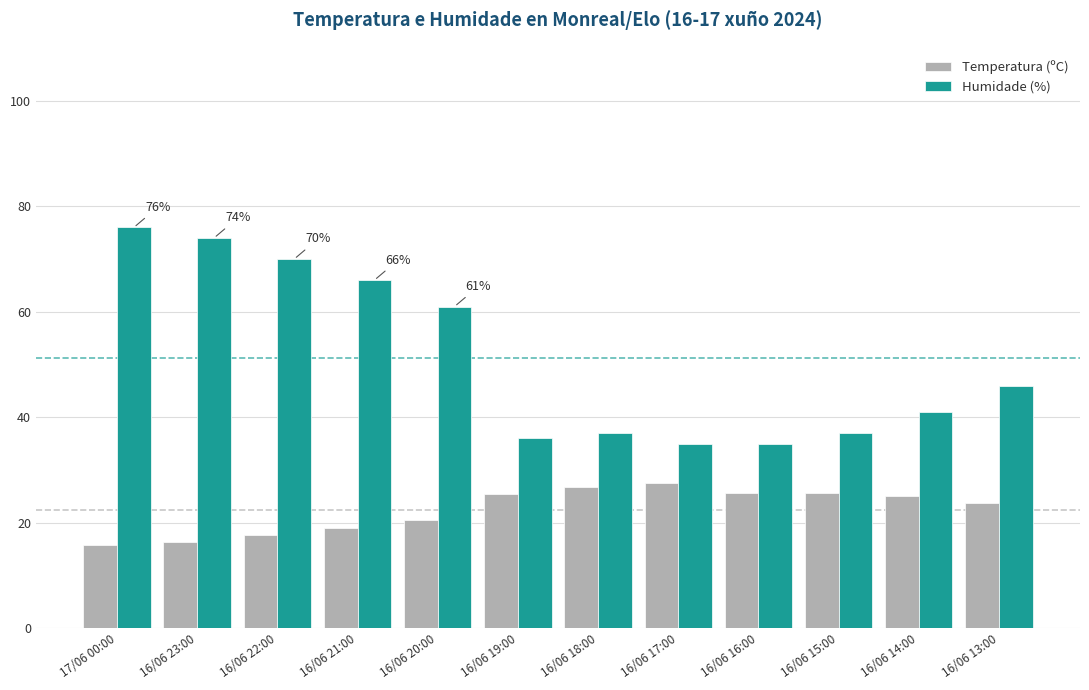

True or false: Humidade (%) has a value of 30.1 at 16/06 21:00.

False